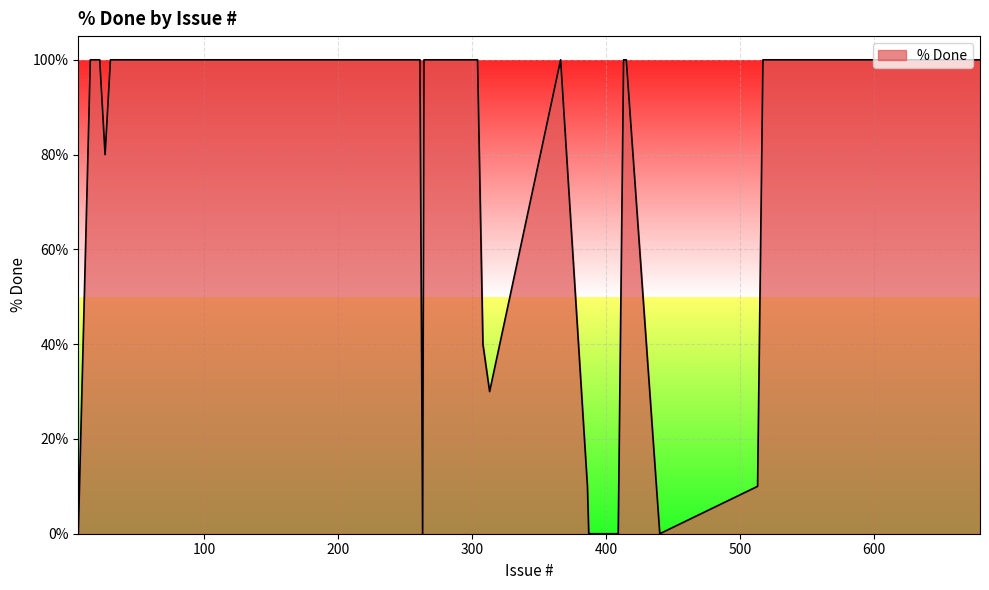

What is the maximum value shown in the chart?

100